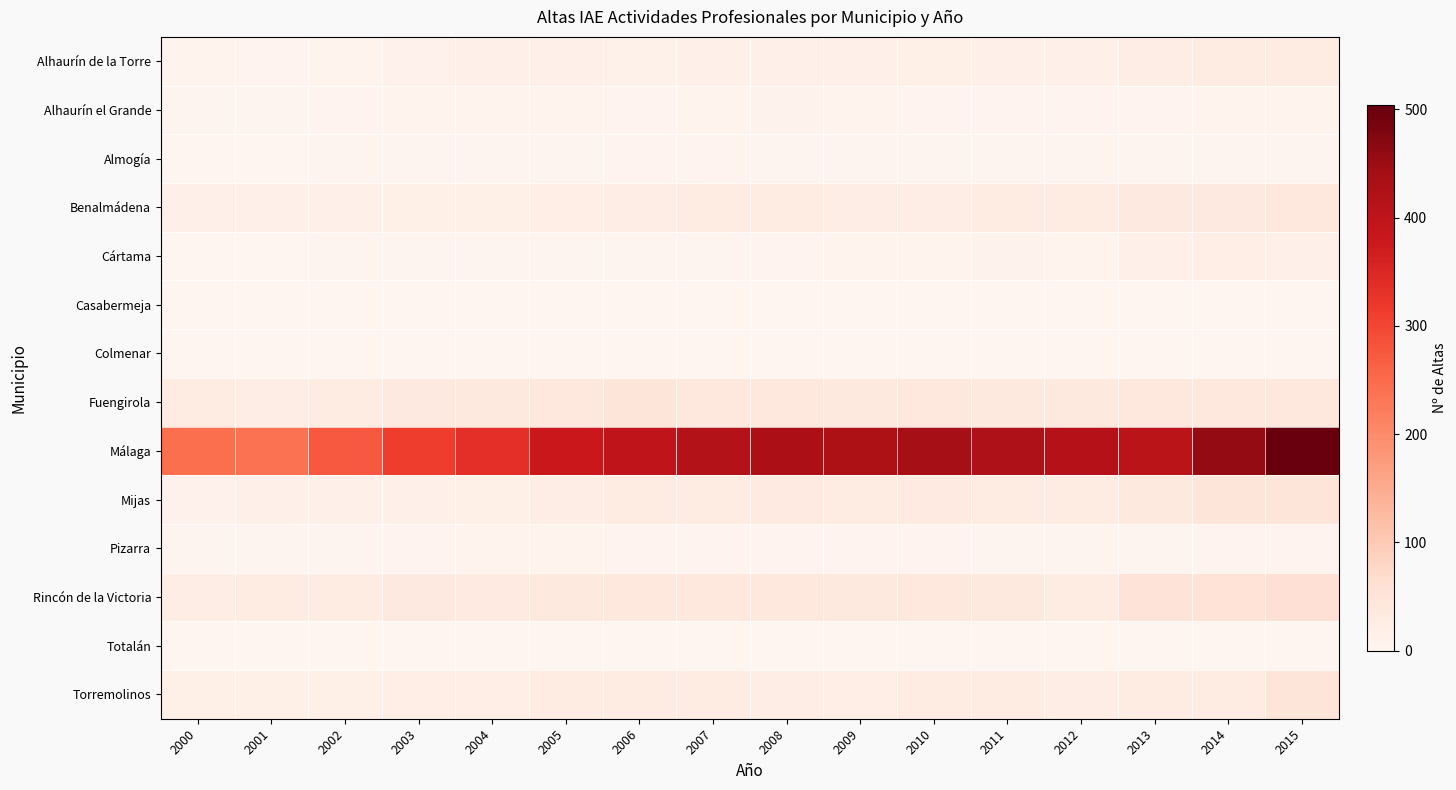

At 2005, list the series in order from smallest to largest.

Colmenar, Totalán, Casabermeja, Almogía, Cártama, Pizarra, Alhaurín el Grande, Alhaurín de la Torre, Benalmádena, Mijas, Torremolinos, Rincón de la Victoria, Fuengirola, Málaga